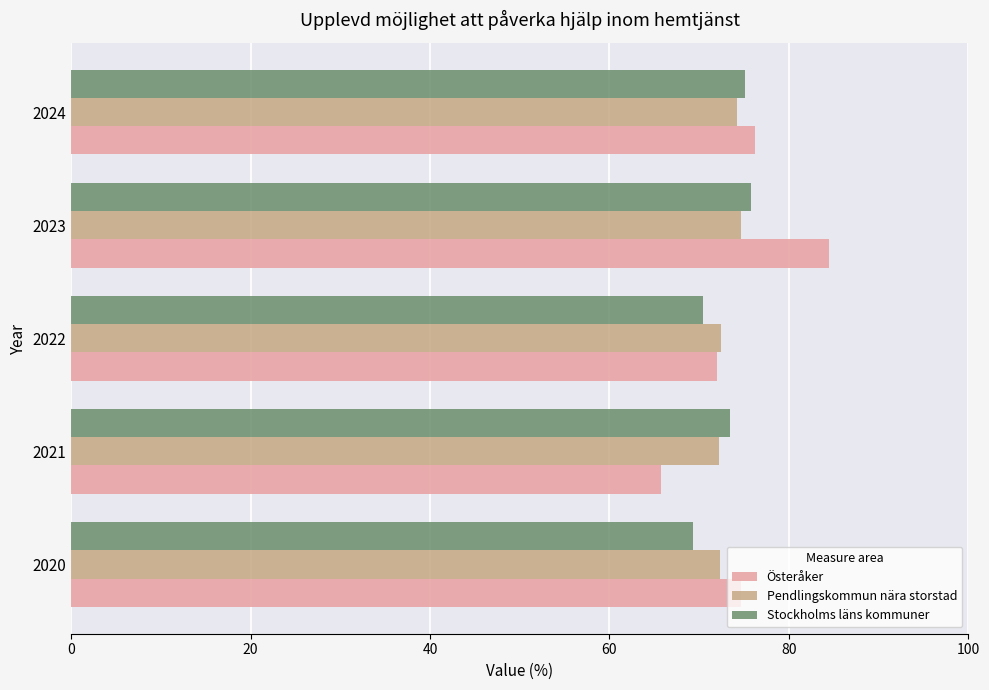

What is the difference between the second highest and minimum values in the Österåker series?

10.5